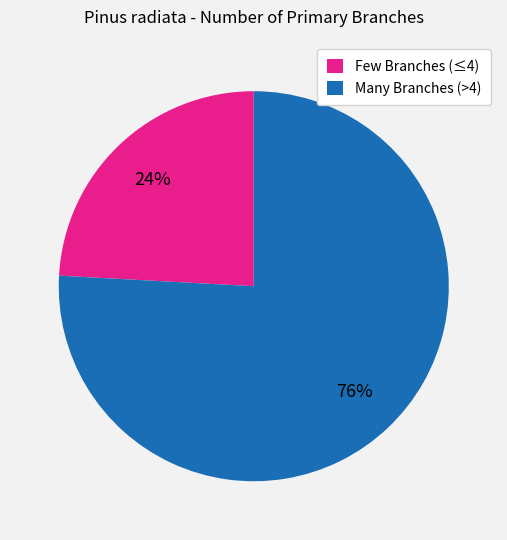

The Few Branches (≤4) slice represents 37% of the pie. True or false?

False